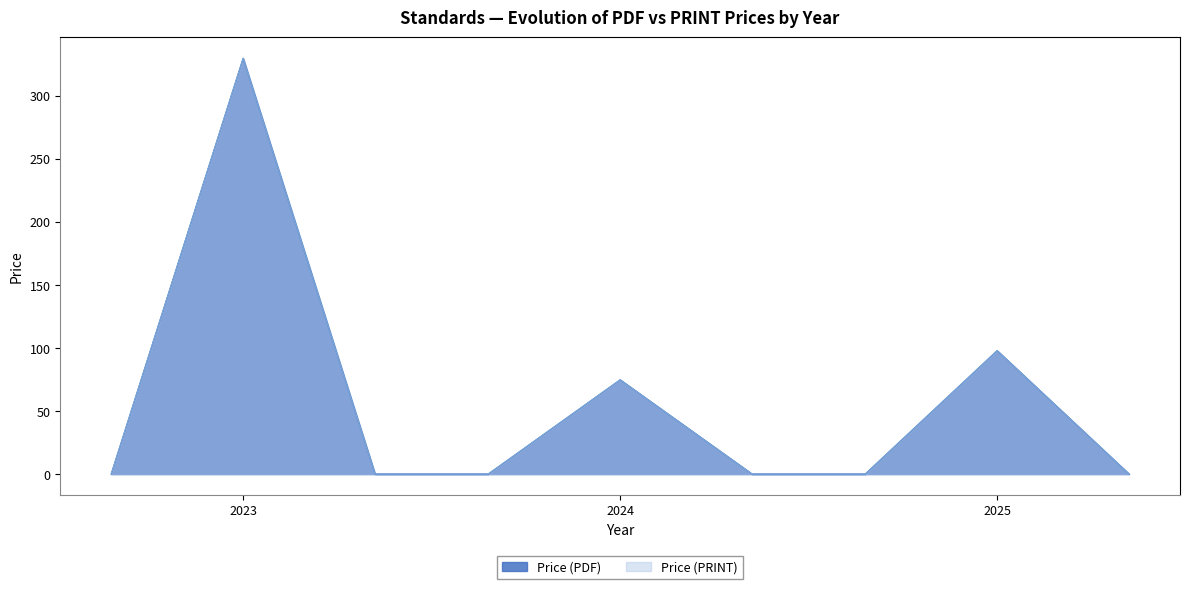

Which series has the largest range (max minus min)?

Price (PDF)